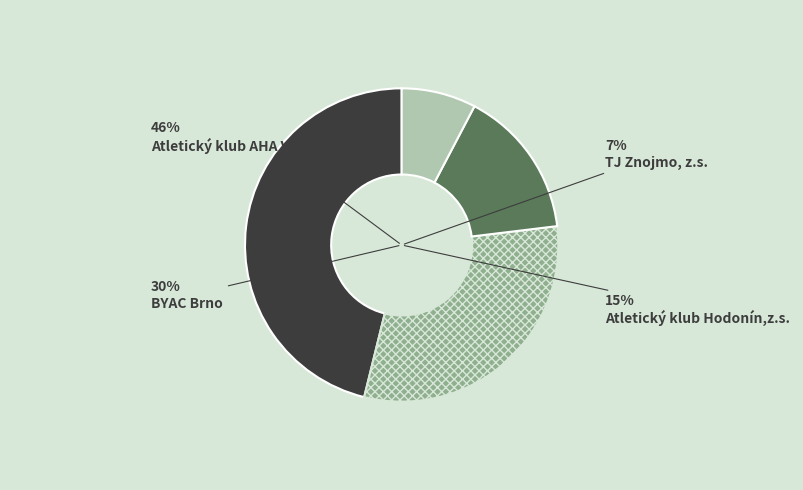

To the nearest percent, what percentage of the pie is Atletický klub Hodonín,z.s.?

15%